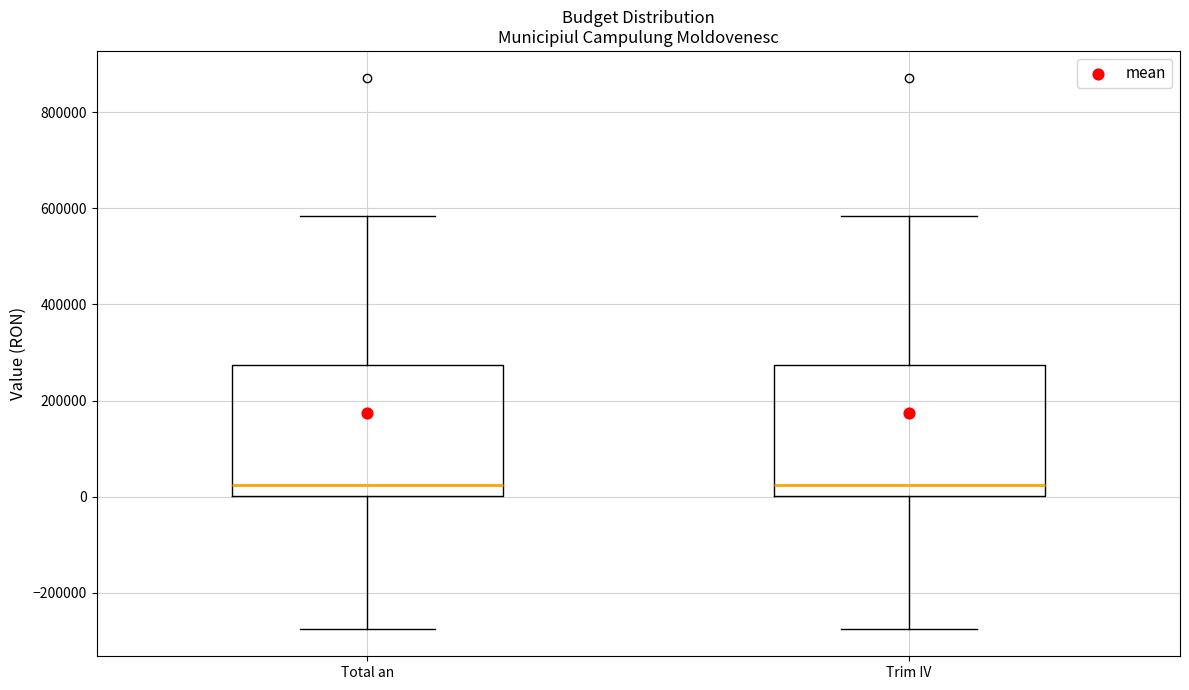

Reading left to right, transcribe this box plot: for each box, give where its median line is, the range the box spans, and where its two whiskers end, as read against the y-axis. The values are not printed on the chart, so give them approximately, as read against the axis.

Total an: median 20000, box 0 to 280000, whiskers -280000 to 580000
Trim IV: median 20000, box 0 to 280000, whiskers -280000 to 580000